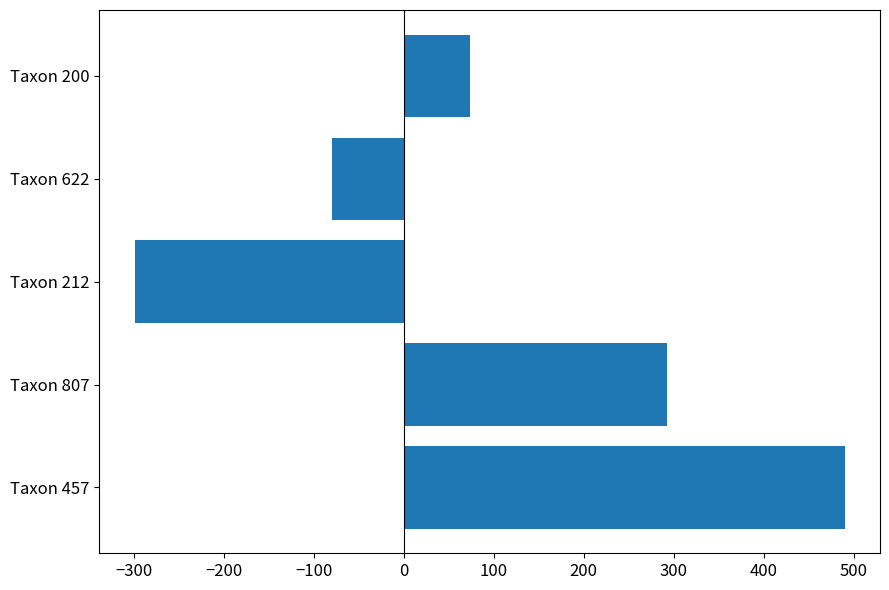

What is the maximum value shown in the chart?

490